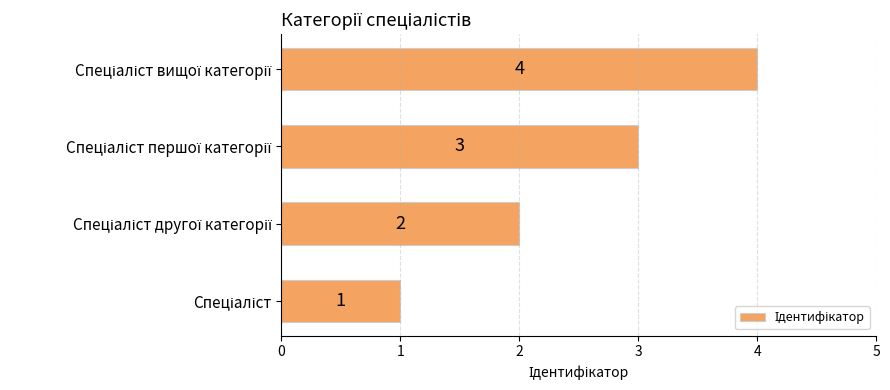

Count the values in the range 2 to 4.

3